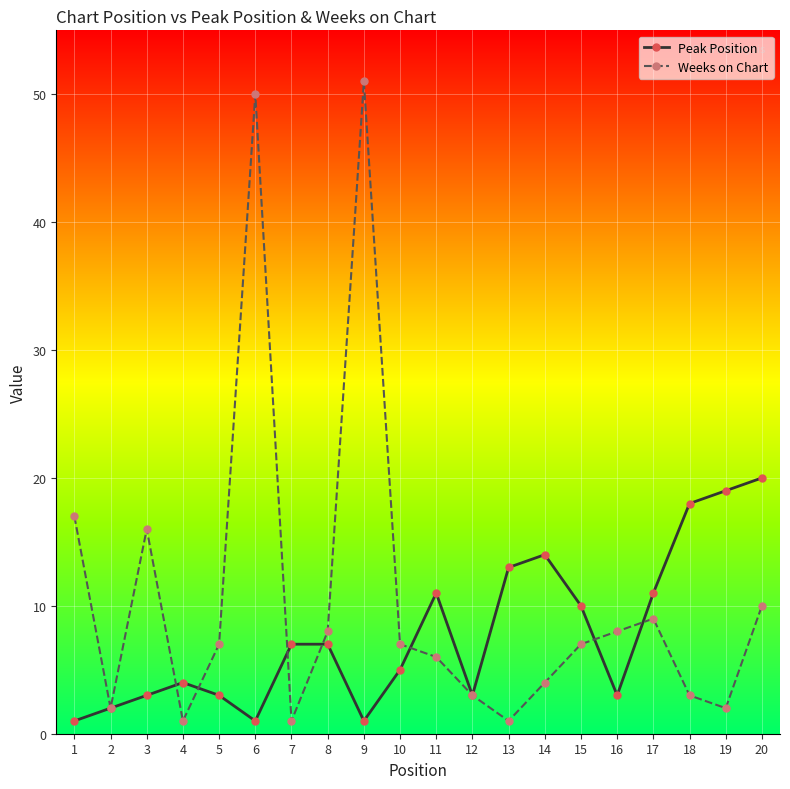

What is the total value across all series at 20?

30